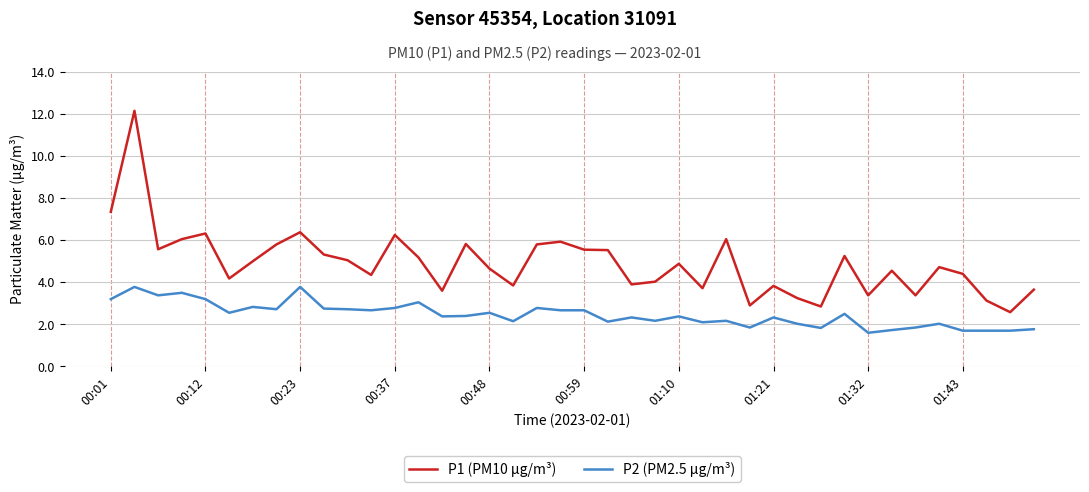

Rank the series by their average value, from lowest to highest.

P2 (PM2.5 µg/m³), P1 (PM10 µg/m³)